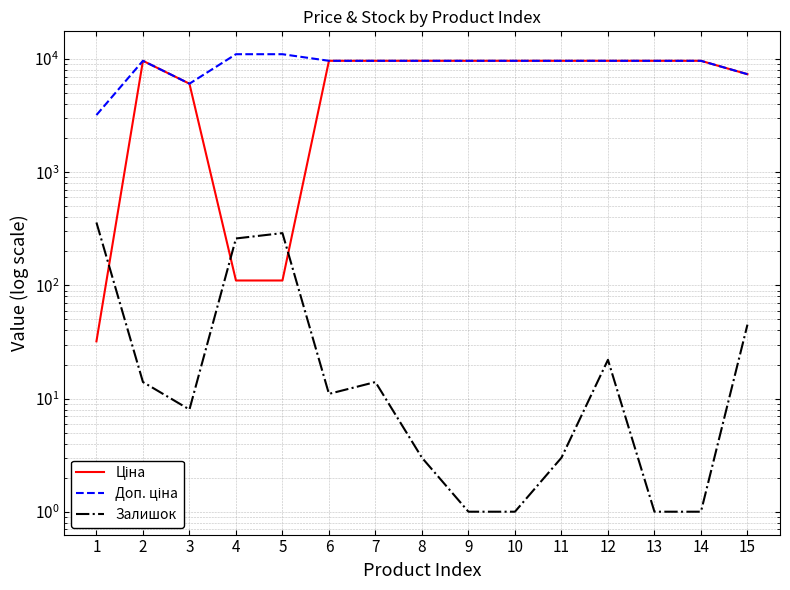

How many intersections are there between Залишок and Ціна?

3